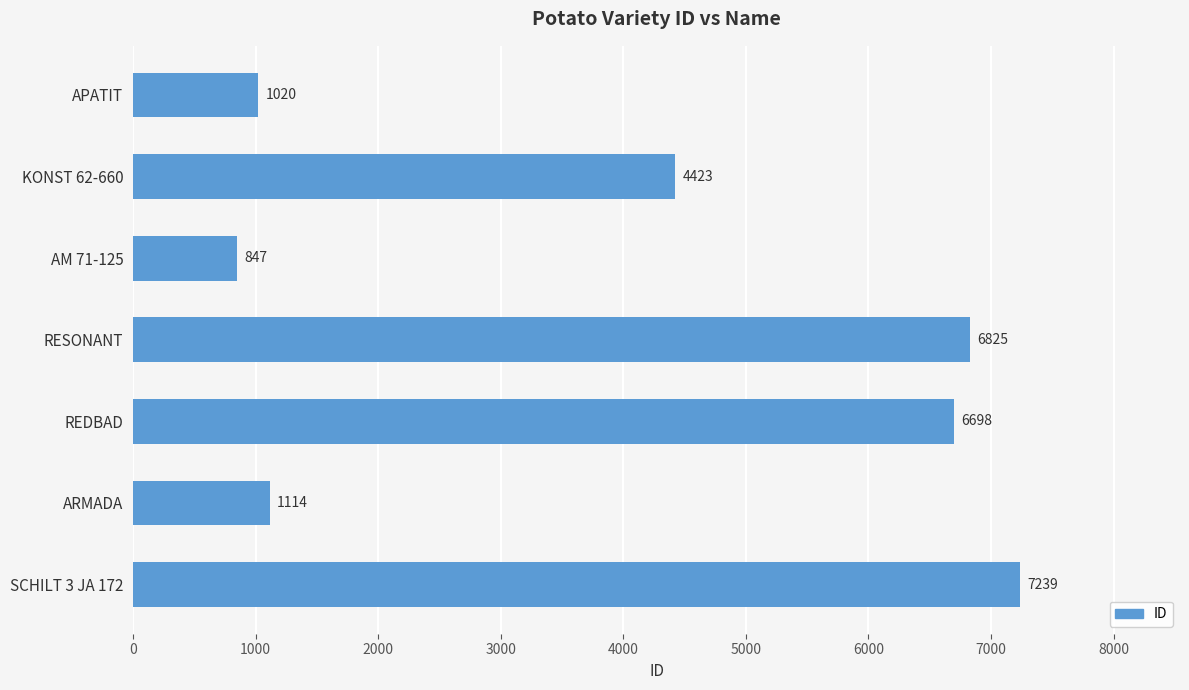

Rank the categories by value from highest to lowest.

SCHILT 3 JA 172, RESONANT, REDBAD, KONST 62-660, ARMADA, APATIT, AM 71-125